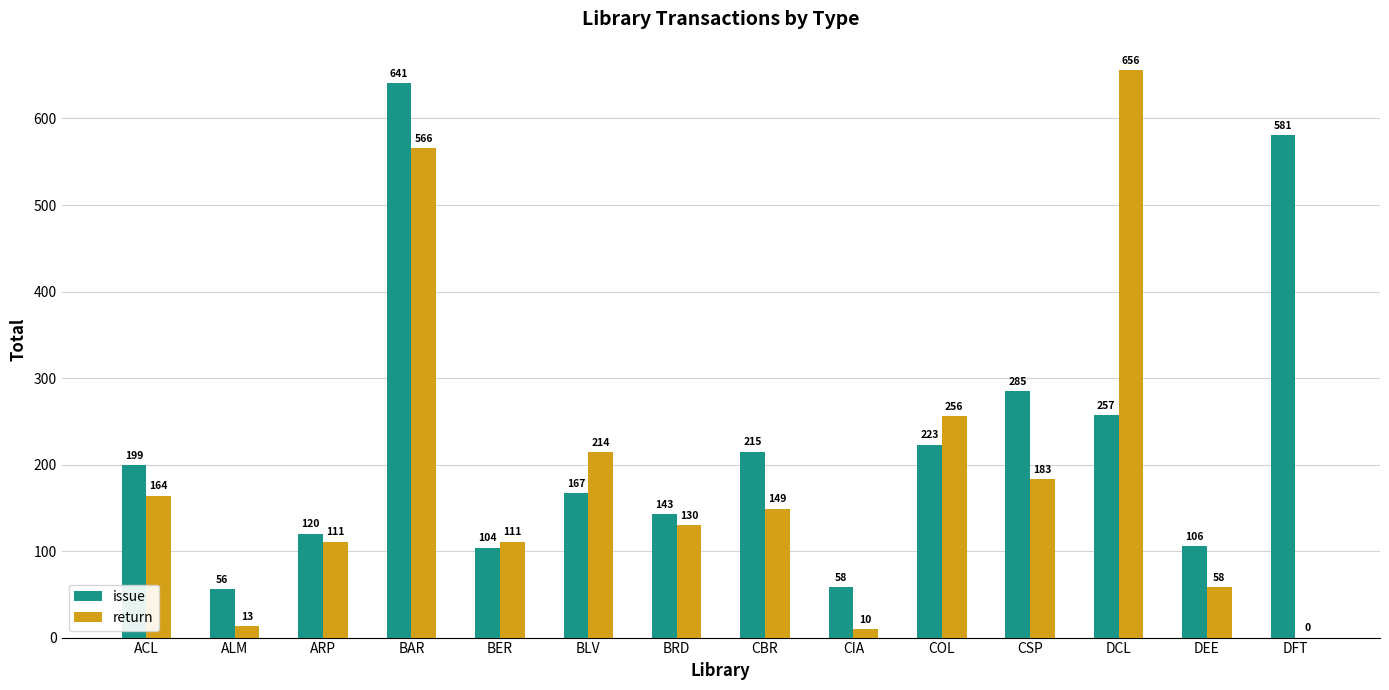

What is the difference between the issue values at DCL and CSP?

28